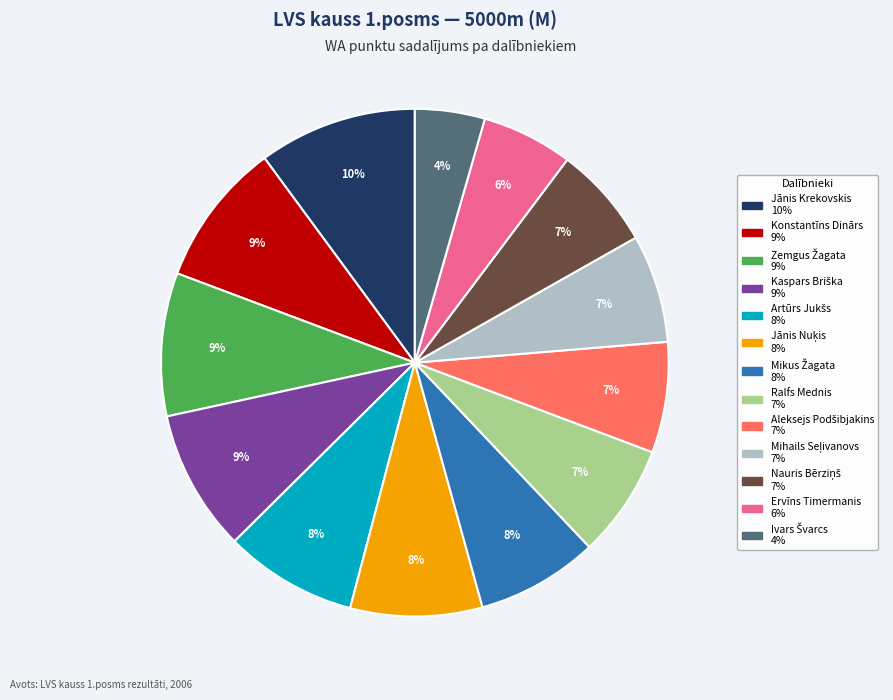

What is the largest slice in the pie chart?

Jānis Krekovskis